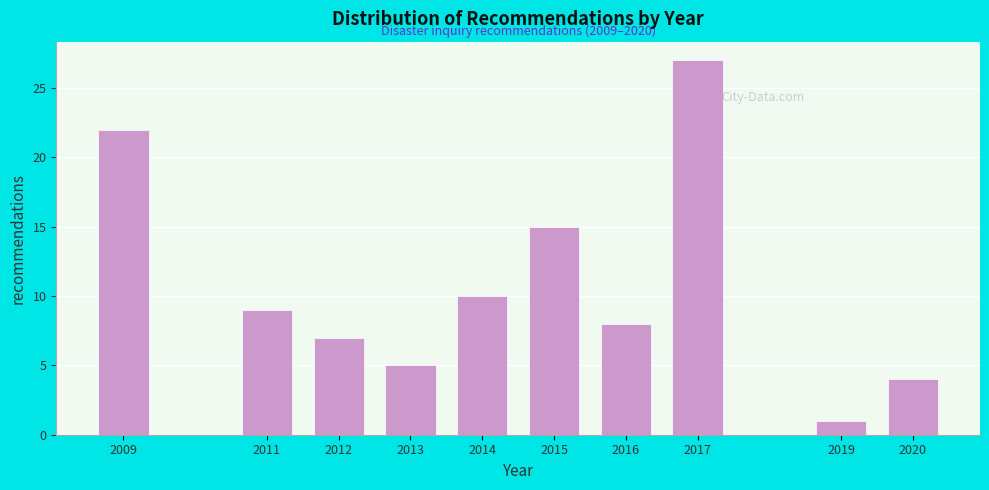

Reading right to left, list all the values displayed in this chart.

4	1	27	8	15	10	5	7	9	22